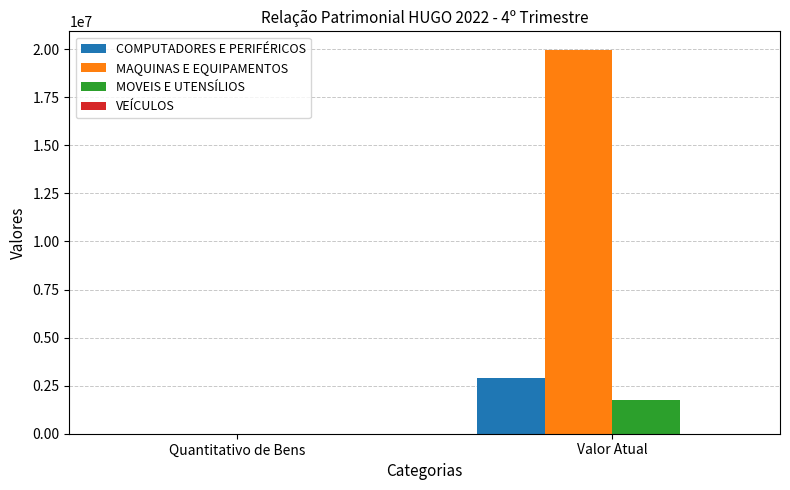

Which series has the widest spread of values?

MAQUINAS E EQUIPAMENTOS